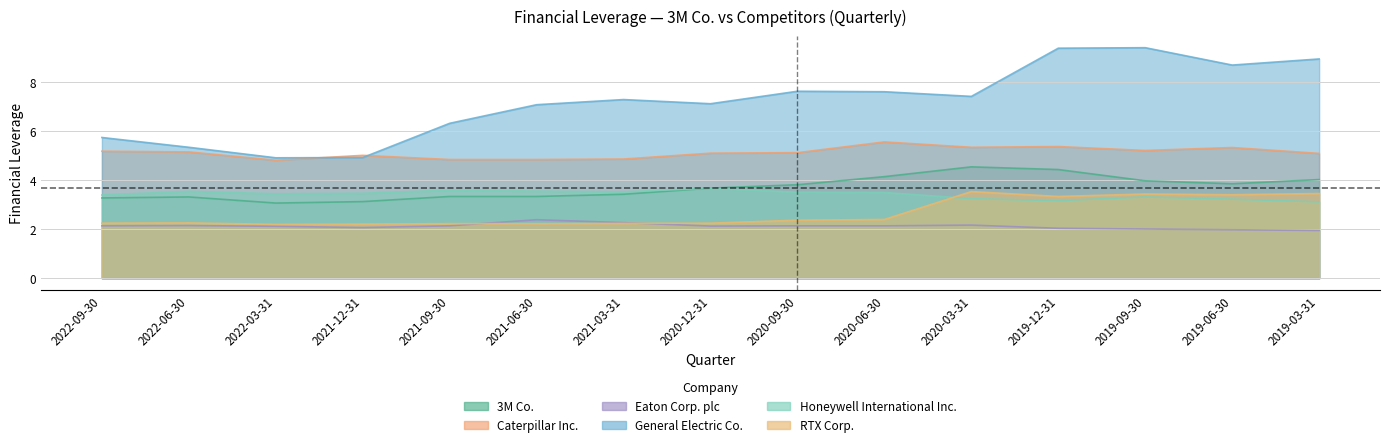

The value of Honeywell International Inc. at 2022-06-30 is 3.5. True or false?

True